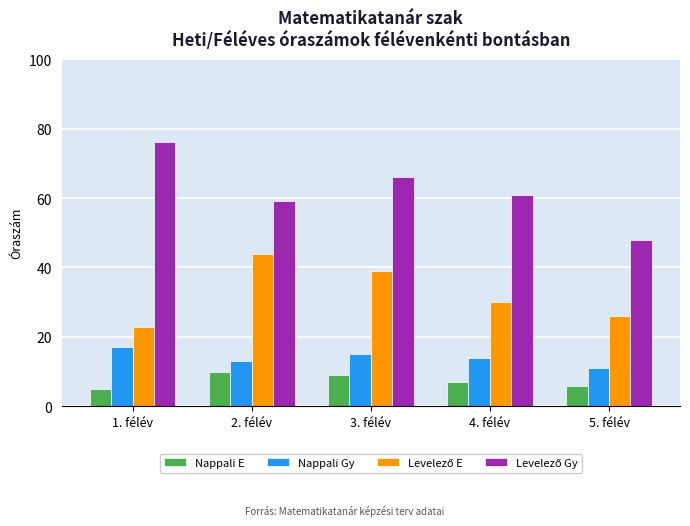

What is the highest value of the Nappali E series?

10